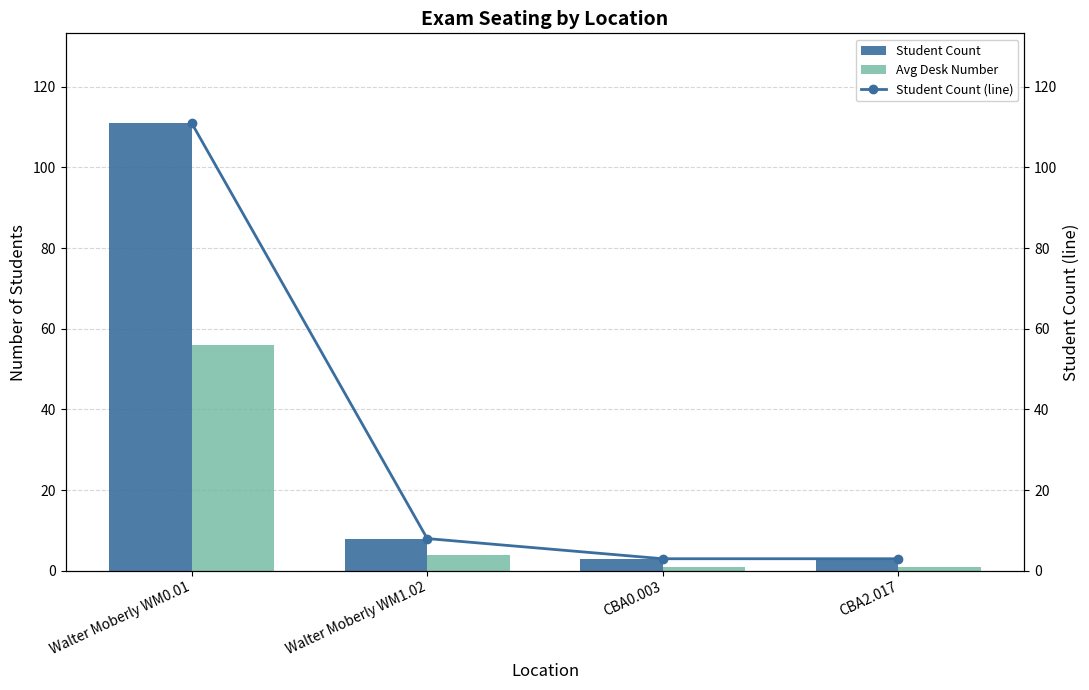

At how many categories does at least one series exceed 29?

1